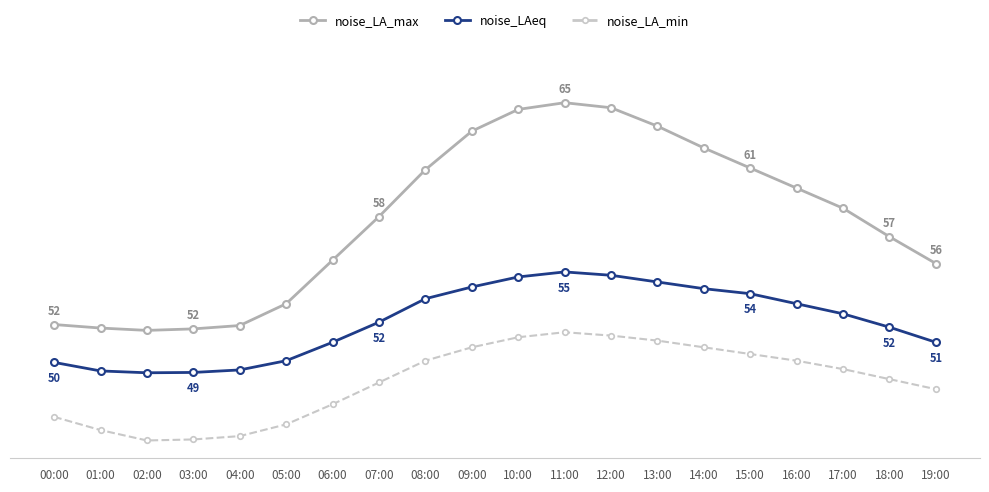

Which series changed the most between 06:00 and 17:00?

noise_LA_max